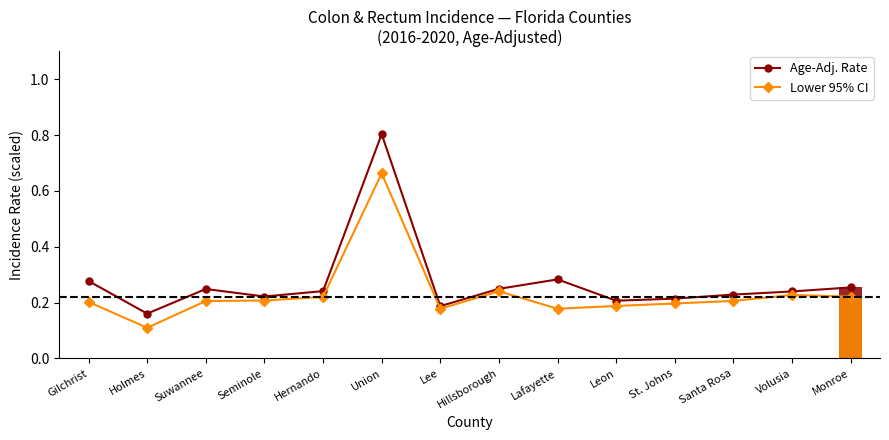

What position from the left is Gilchrist?

1